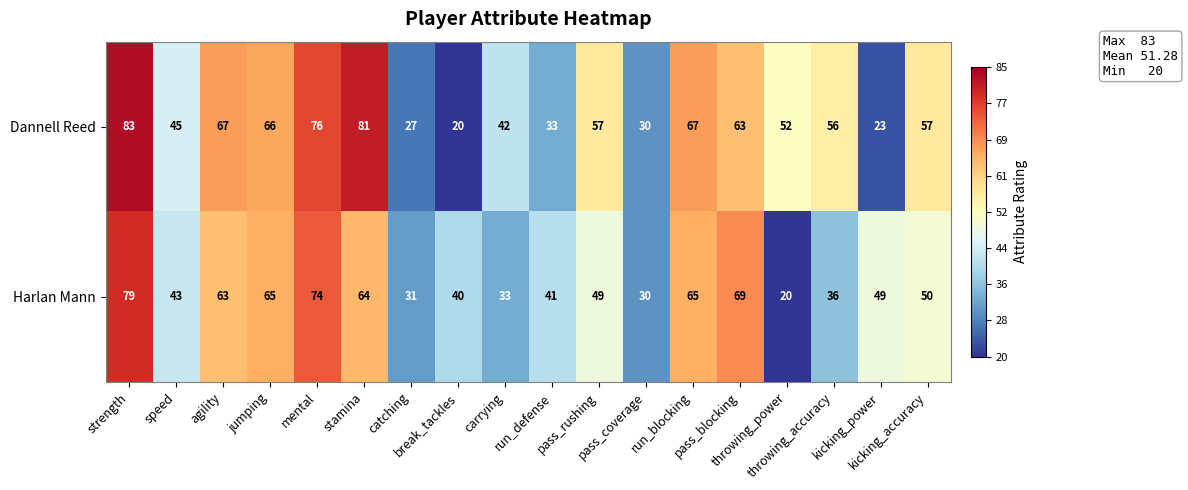

What is the highest value of the Dannell Reed series?

83